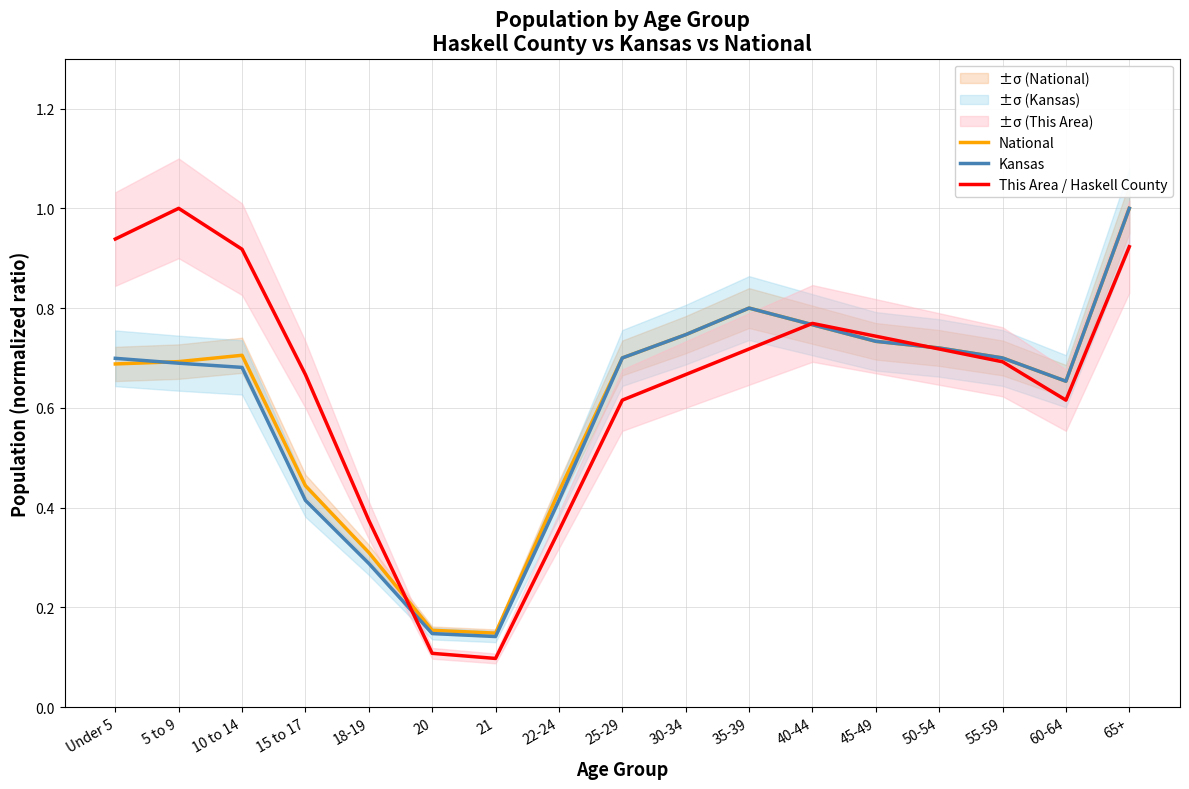

How many National values are between 0 and 1?

17